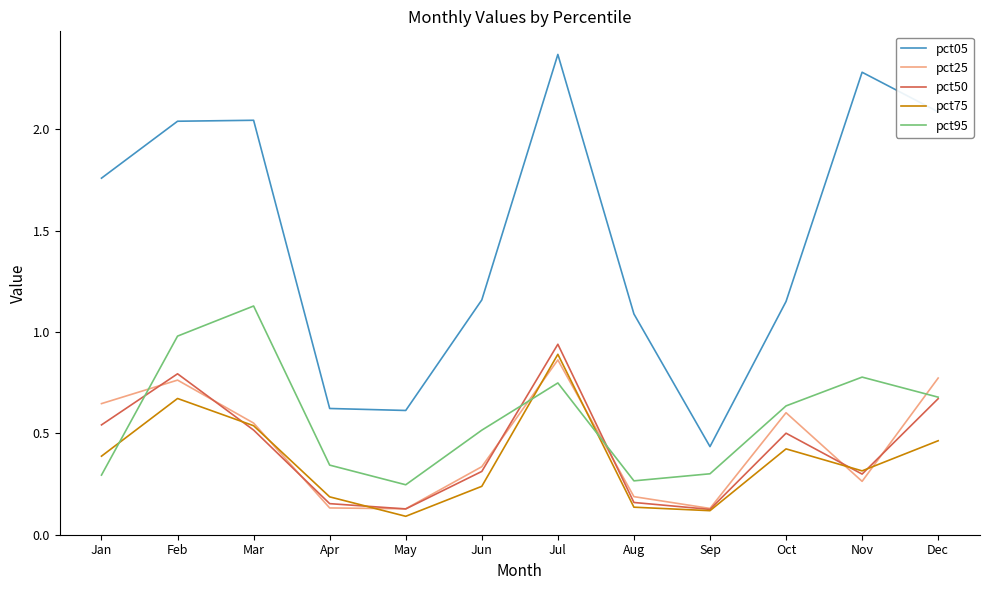

In pct75, how many points are higher than both neighbors (excluding endpoints)?

3